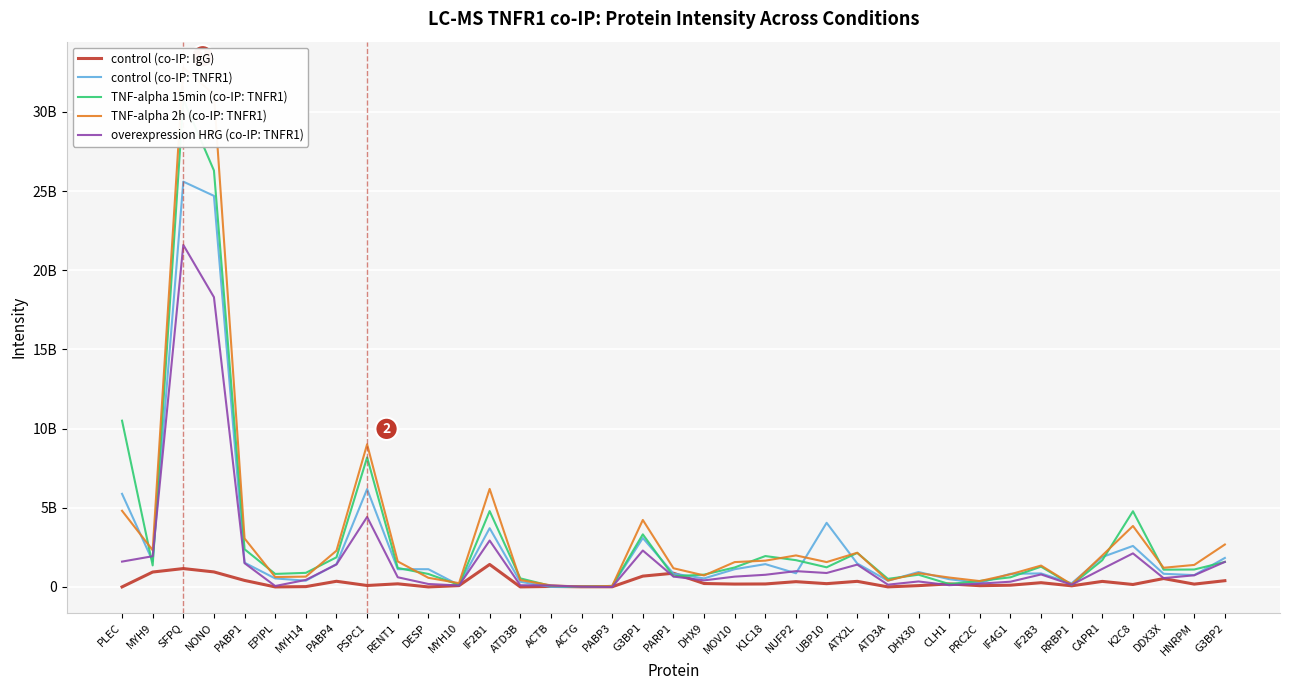

Rank the categories by TNF-alpha 2h (co-IP: TNFR1) value from lowest to highest.

ACTG, PABP3, ACTB, RRBP1, MYH10, PRC2C, ATD3A, ATD3B, DESP, CLH1, EPIPL, MYH14, DHX9, IF4G1, DHX30, PARP1, DDX3X, IF2B3, HNRPM, MOV10, UBP10, RENT1, K1C18, NUFP2, CAPR1, ATX2L, PABP4, MYH9, G3BP2, PABP1, K2C8, G3BP1, PLEC, IF2B1, PSPC1, NONO, SFPQ